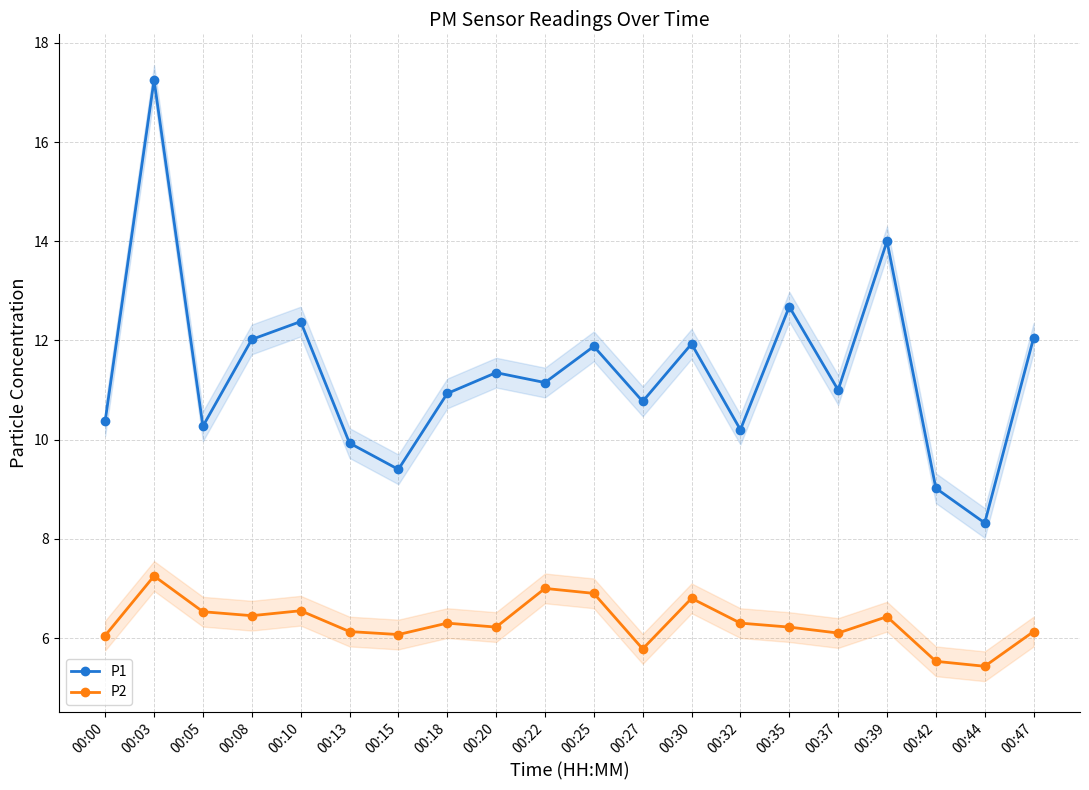

True or false: P1 and P2 intersect in this chart.

False